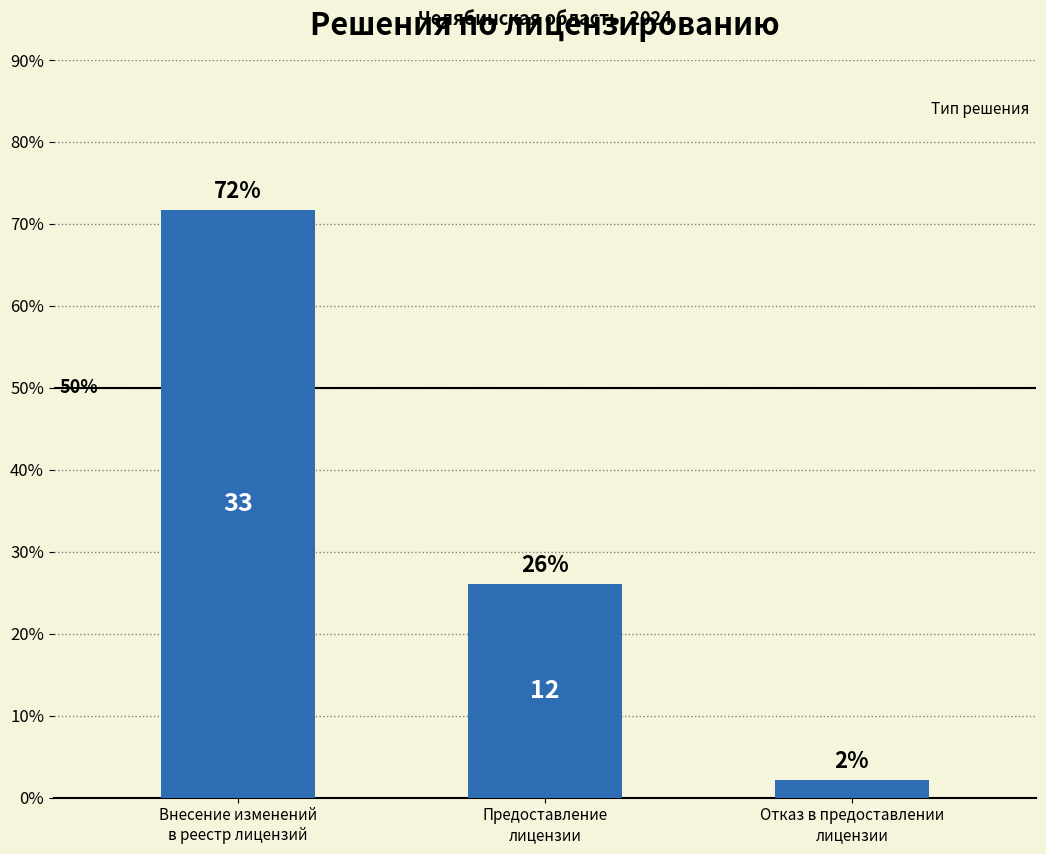

Are the bars horizontal?

No